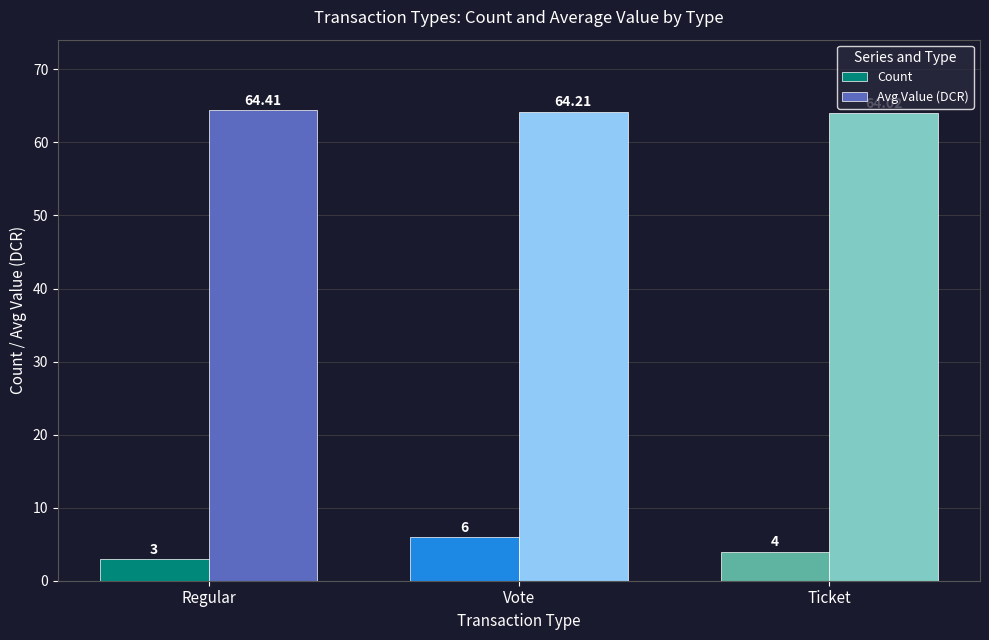

What is the total value across all series at Vote?

70.2